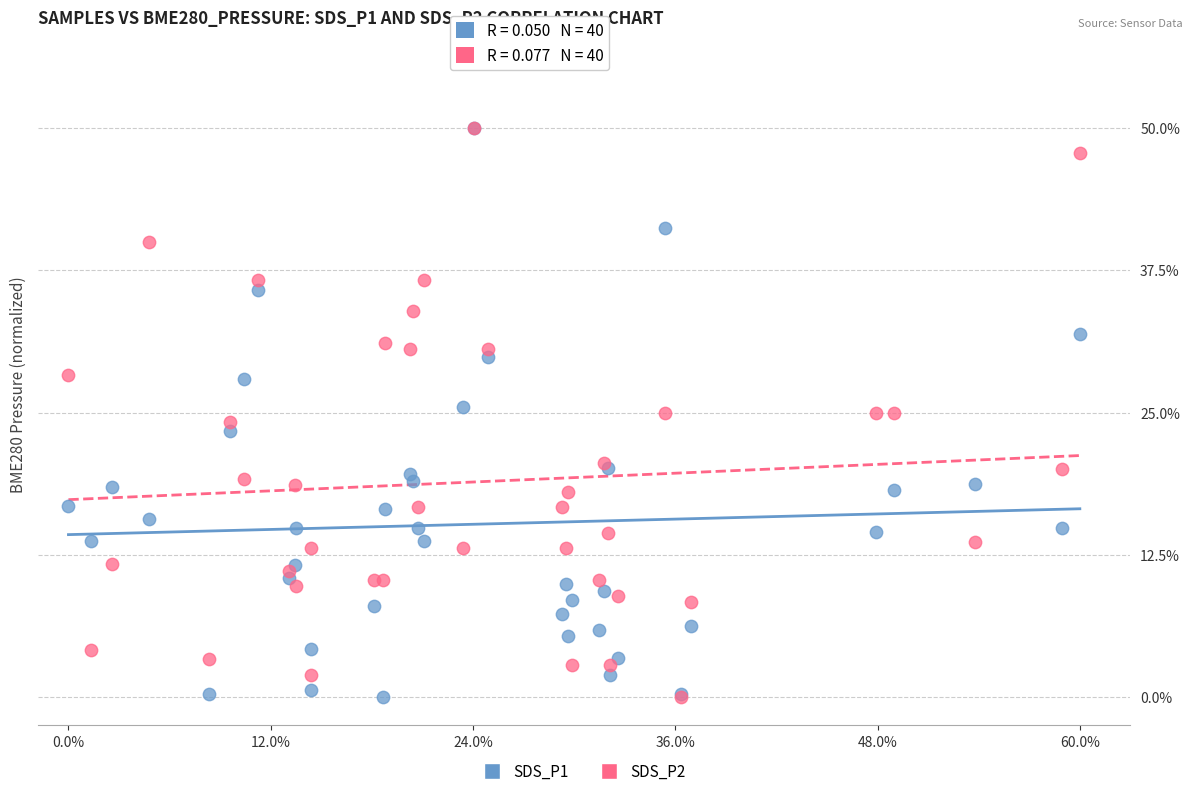

What are all the series names shown in the legend?

SDS_P1, SDS_P2